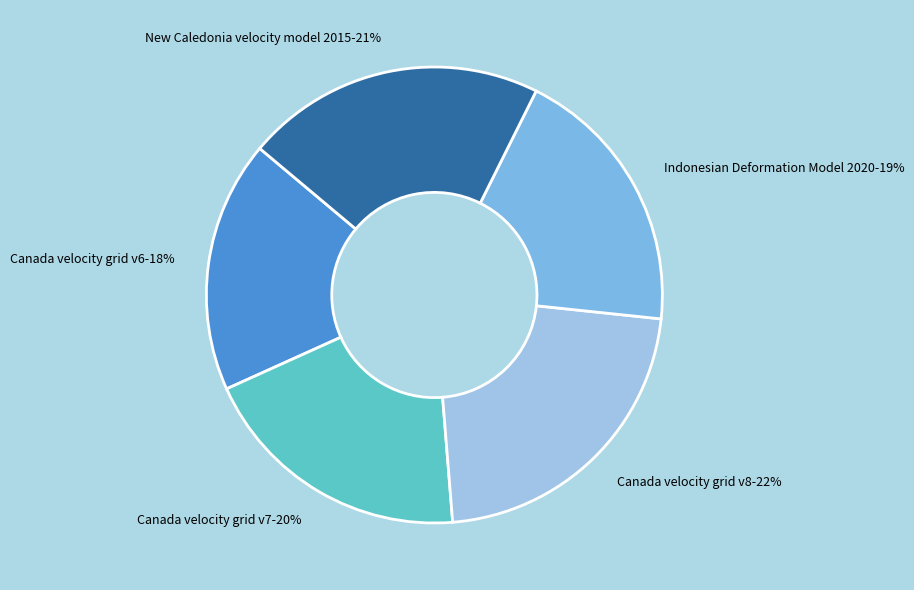

How many segments does this pie chart have?

5